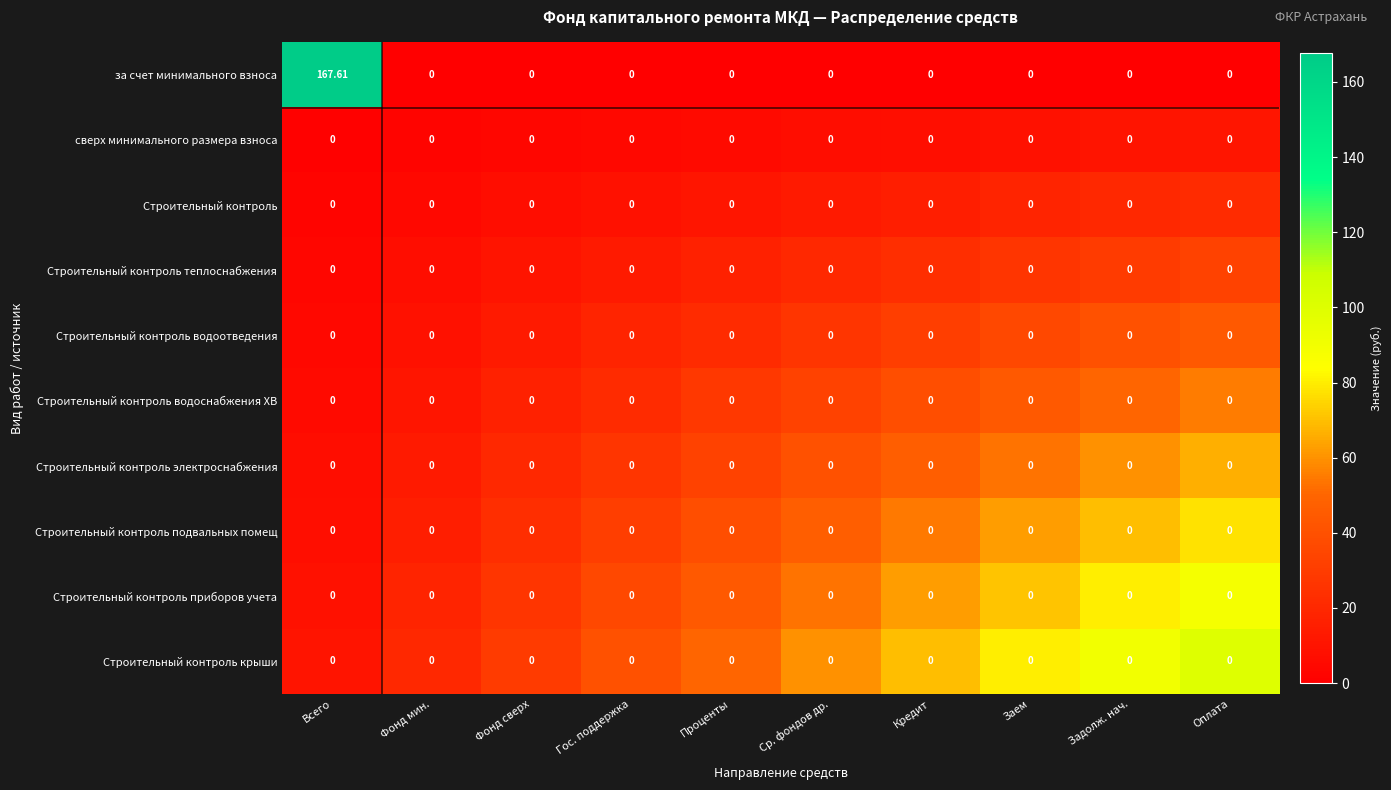

What is the maximum value shown in the chart?

167.6